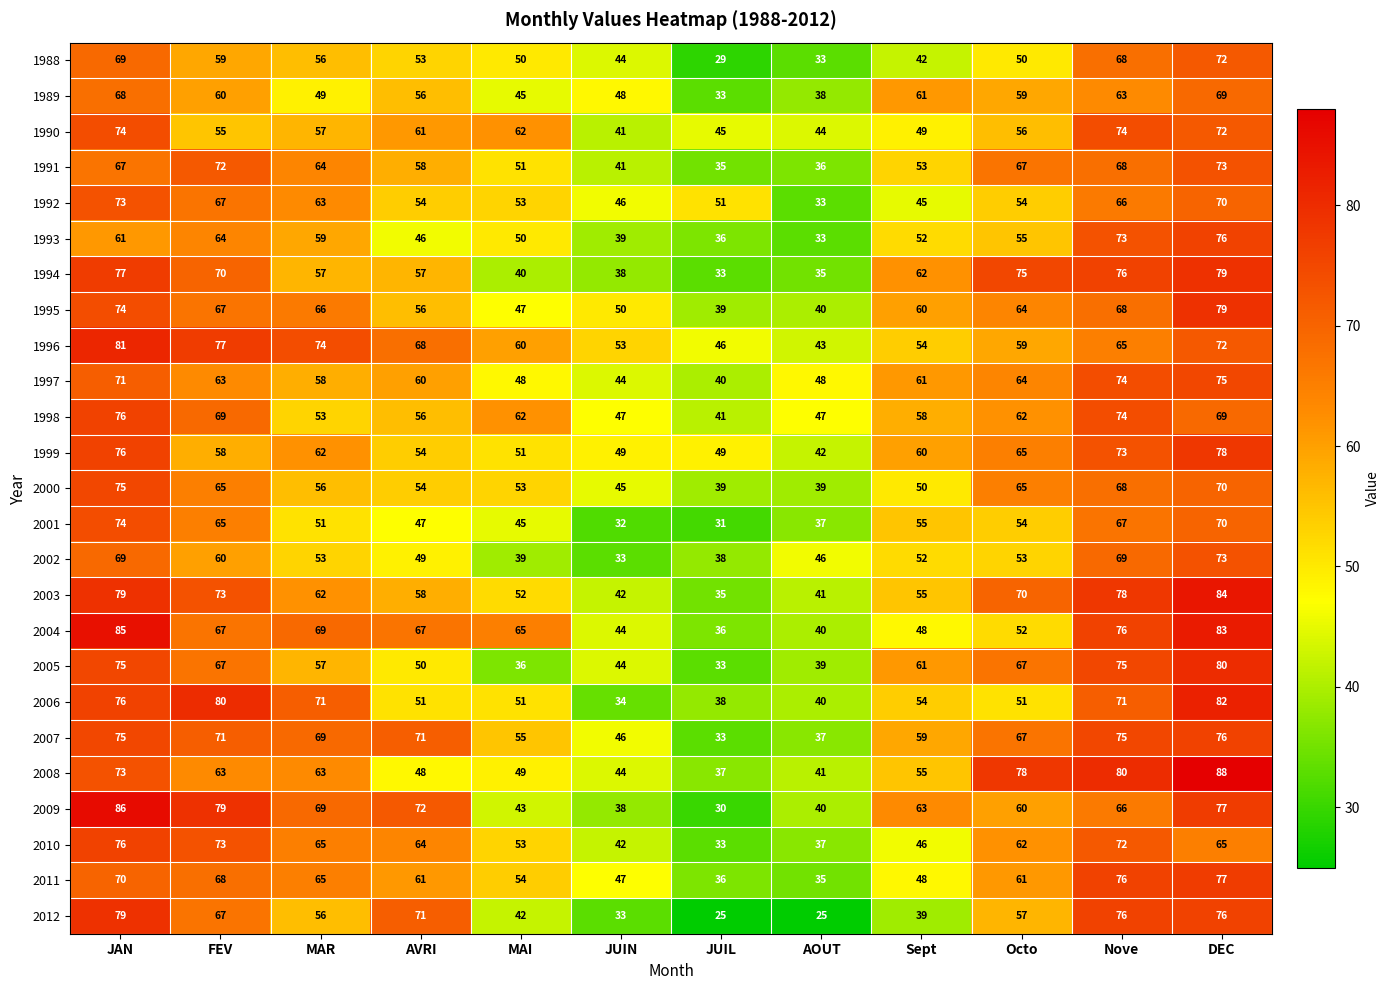

Which series has the largest total across all categories?

1996